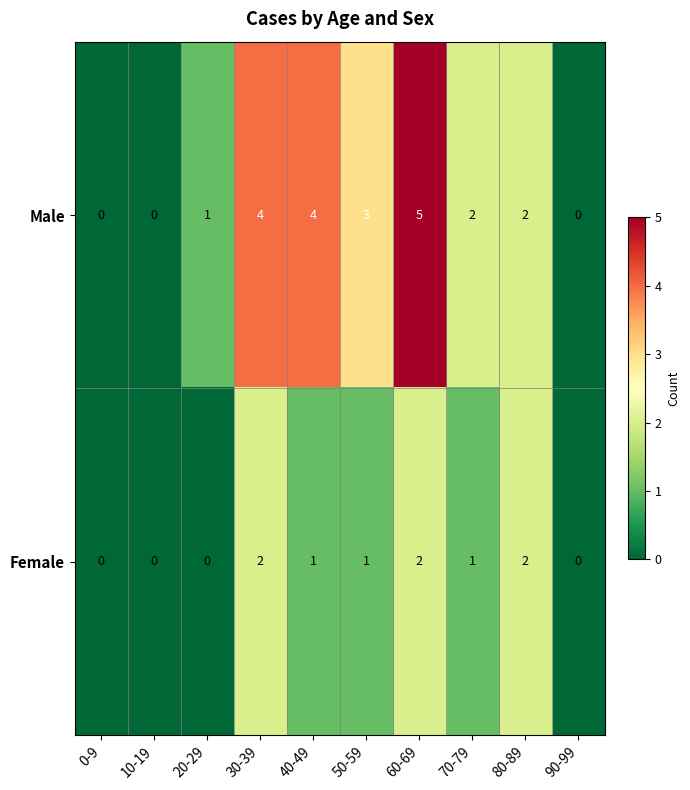

Rank the series by their maximum value, from highest to lowest.

Male, Female